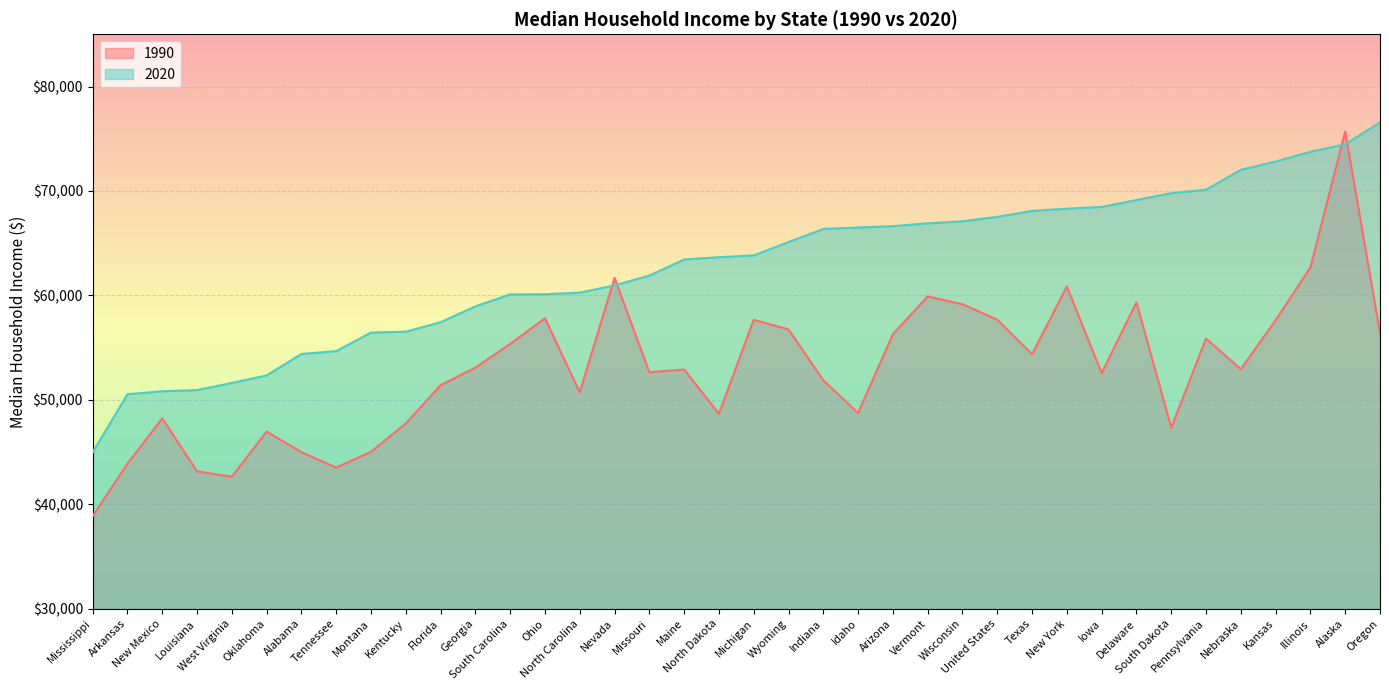

How many lines are shown in the chart?

2